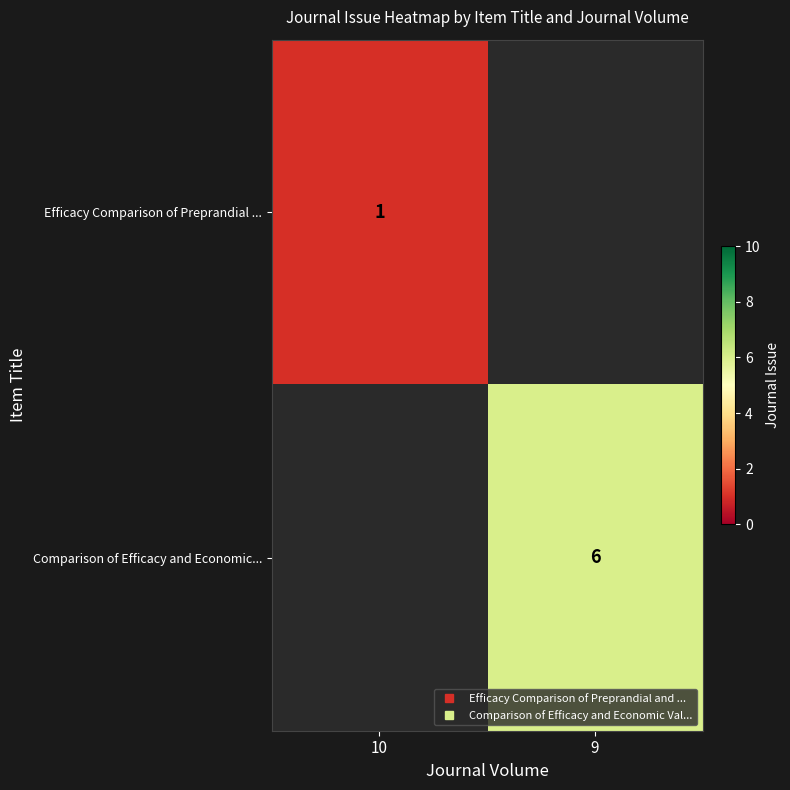

Which has a higher value, 10 or 9?

9